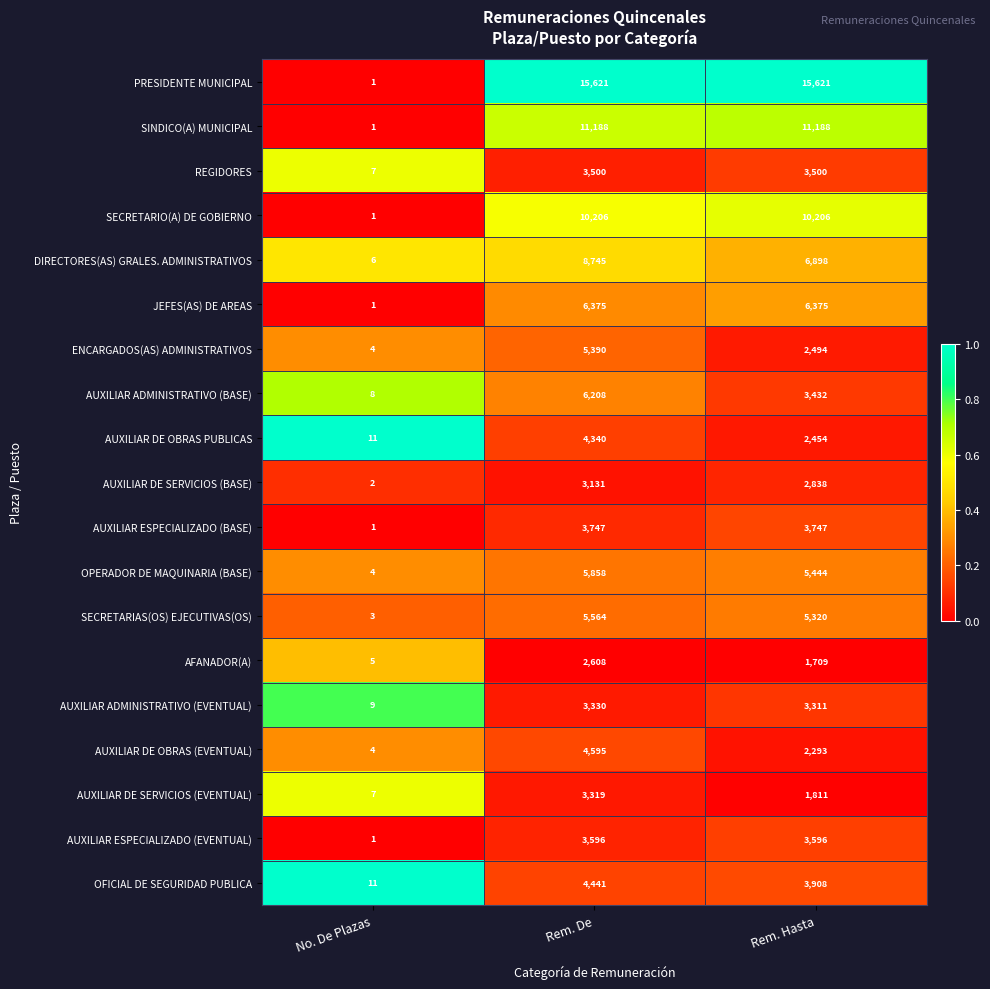

True or false: AUXILIAR ADMINISTRATIVO (BASE) has a value of 4557 at Rem. Hasta.

False